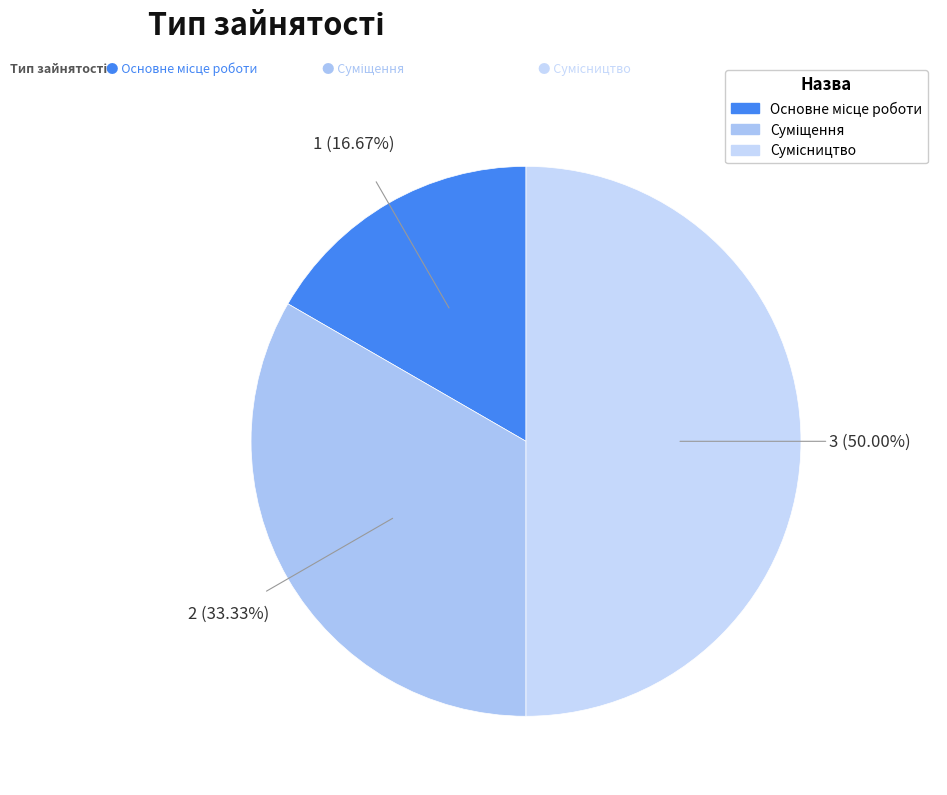

The Сумісництво slice represents 64% of the pie. True or false?

False